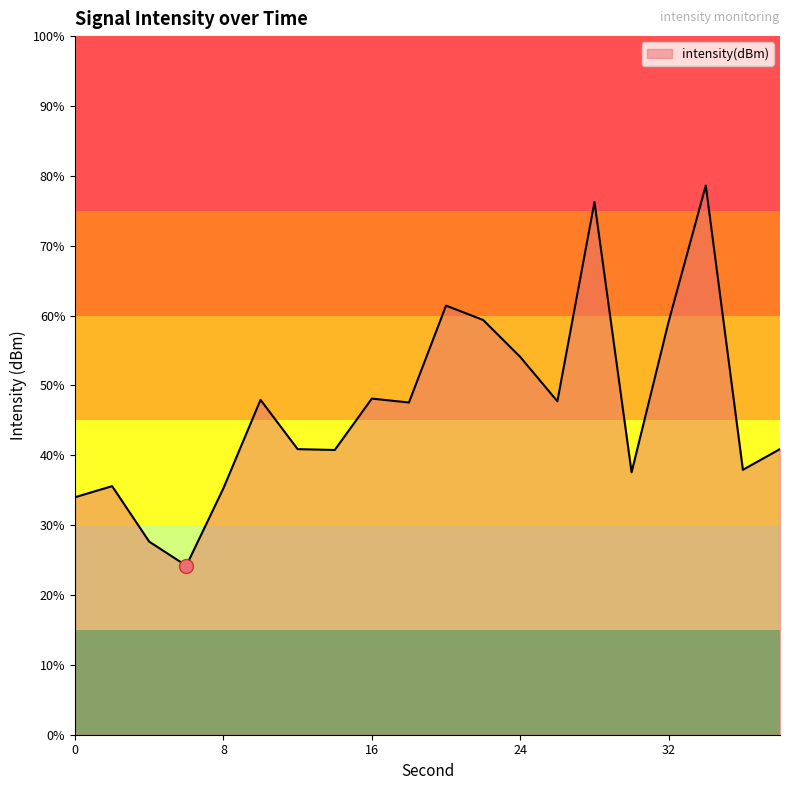

At which category does the data reach its first local valley?

6